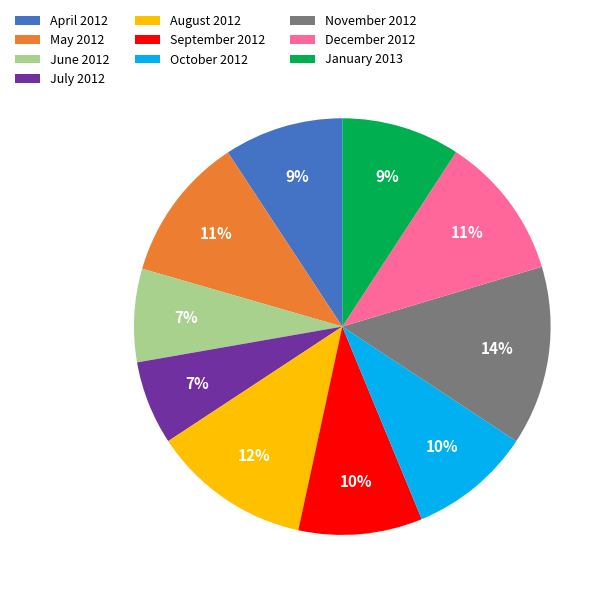

Is there a majority slice in this chart?

No